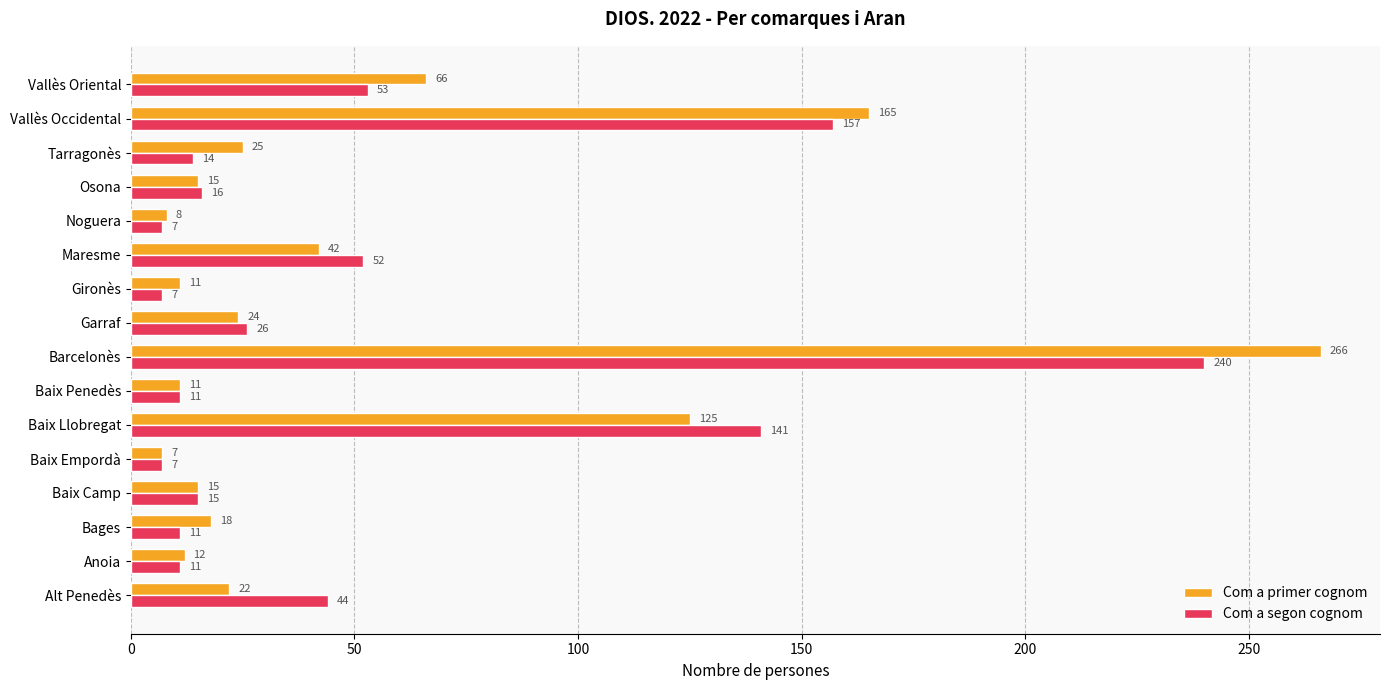

What is the difference between the maximum and minimum values in the Com a segon cognom series?

233